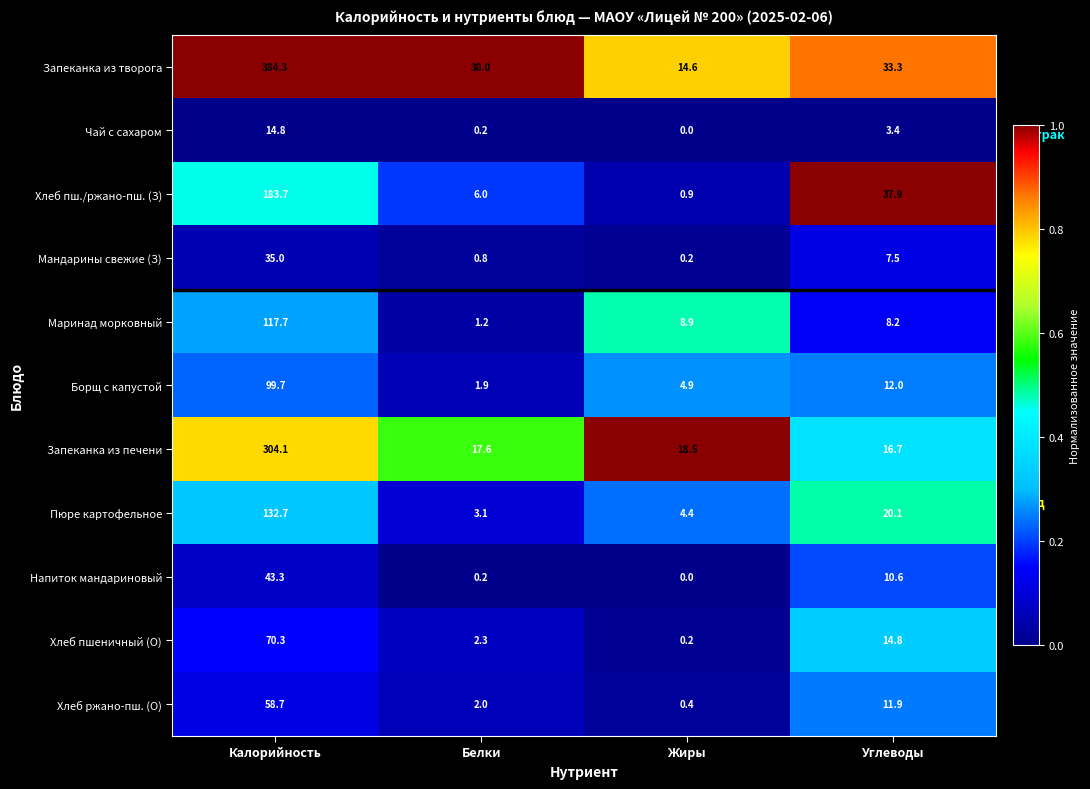

The Мандарины свежие (З) series shows 0.8 at Белки. True or false?

True